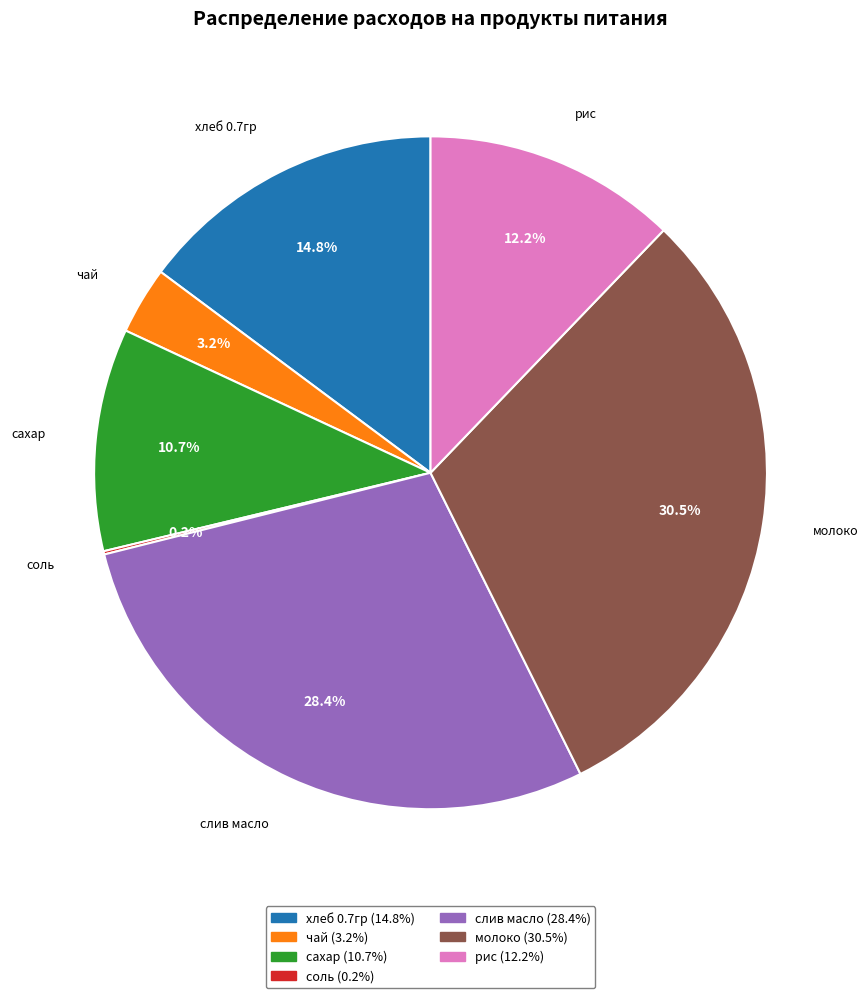

True or false: рис accounts for 20% of the total.

False